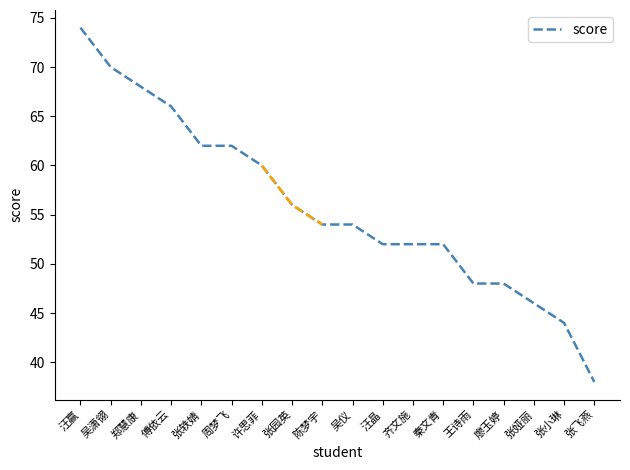

Rank the categories by value from highest to lowest.

汪赢, 吴潇翎, 郑慧康, 傅依云, 张轶婧, 周梦飞, 许思菲, 张园英, 陈梦宇, 吴仪, 汪晶, 齐文施, 秦文青, 王诗雨, 廖玉婷, 张娅丽, 张小琳, 张飞燕